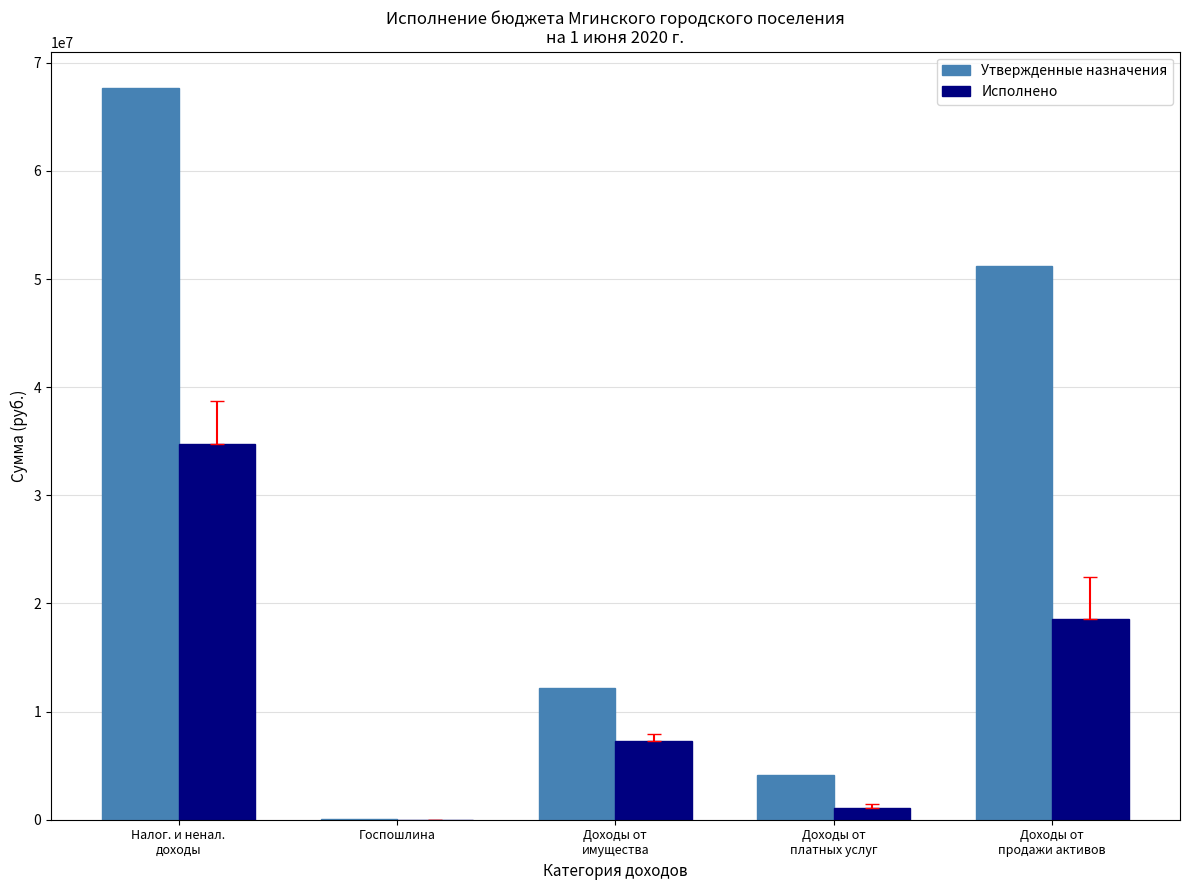

Which series changed the most between Налог. и ненал.
доходы and Госпошлина?

Утвержденные назначения